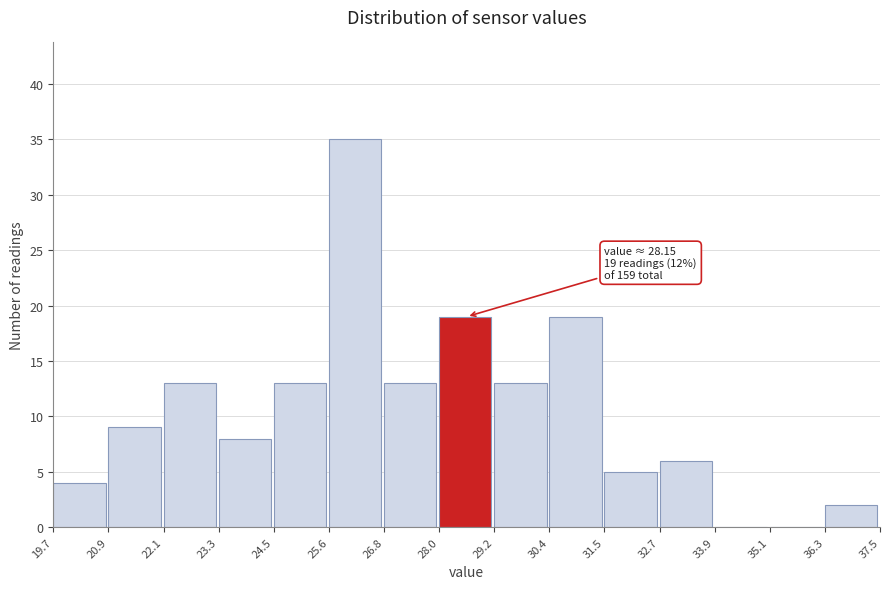

Over which range of the x-axis is the bar tallest?

25.6 to 26.8